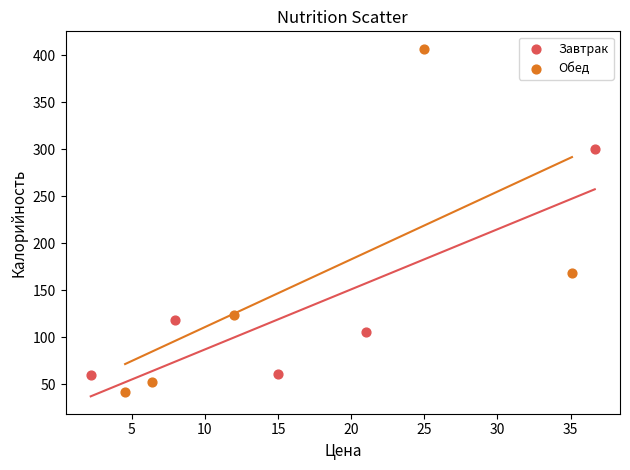

Which series has the largest Y range (max minus min)?

Обед